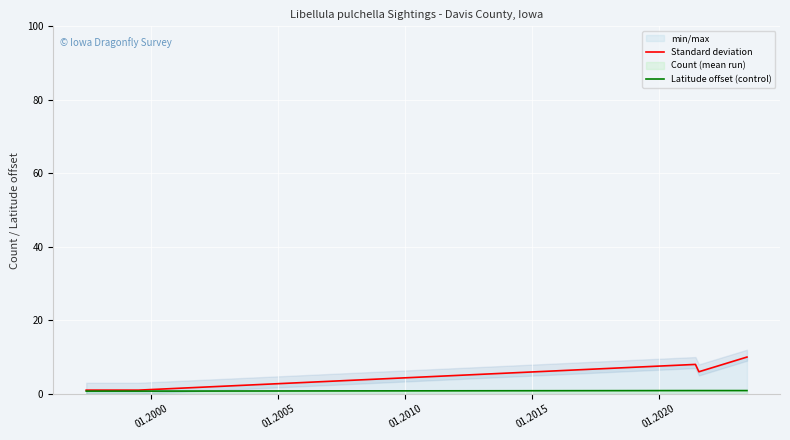

What is the average value of the Count (mean run) series?

4.5